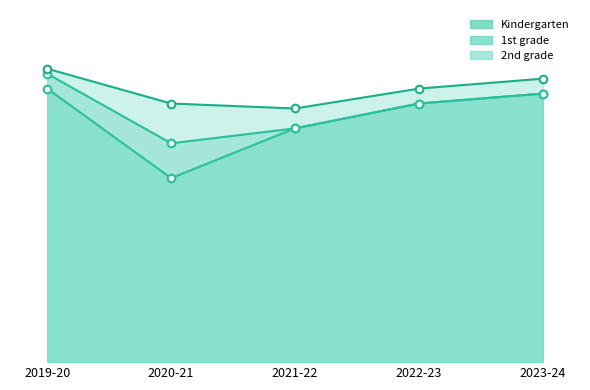

Which series has the largest total across all categories?

2nd grade